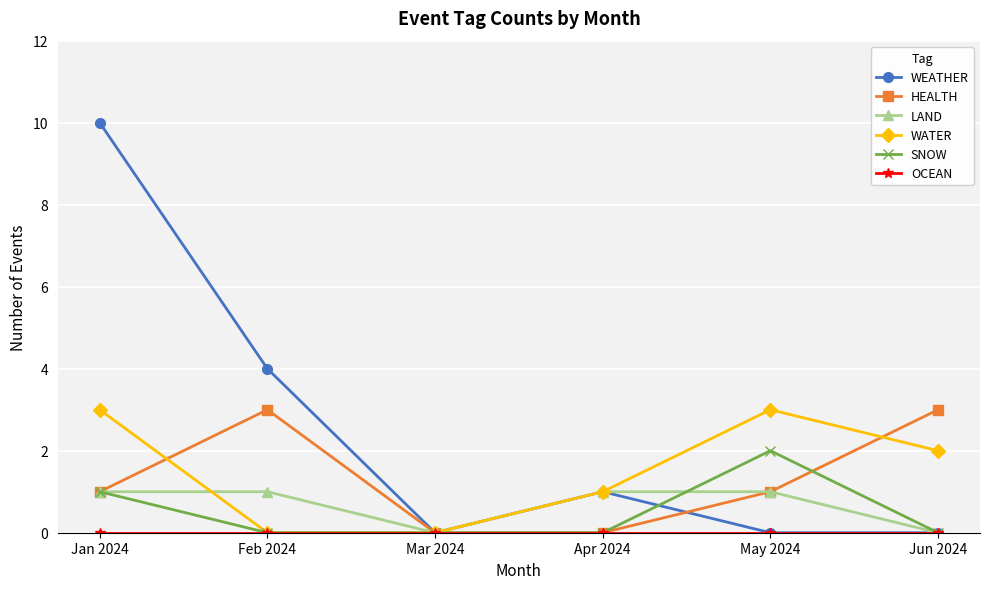

What is the difference between the maximum and minimum values in the WEATHER series?

10